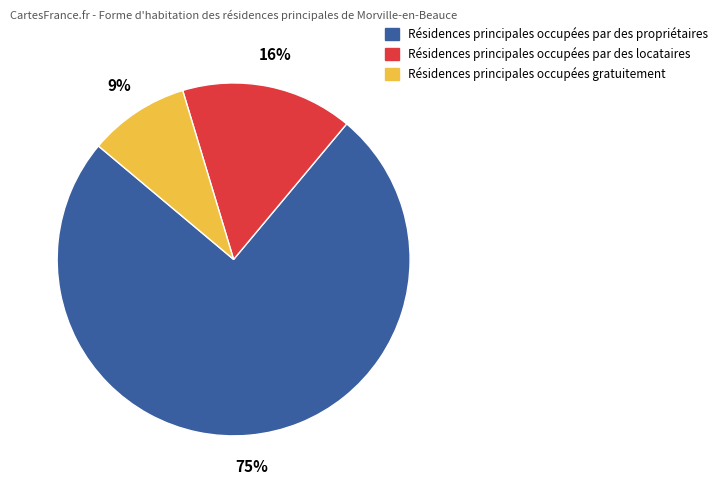

To the nearest percent, what is the difference between the largest and smallest slice percentages?

66%